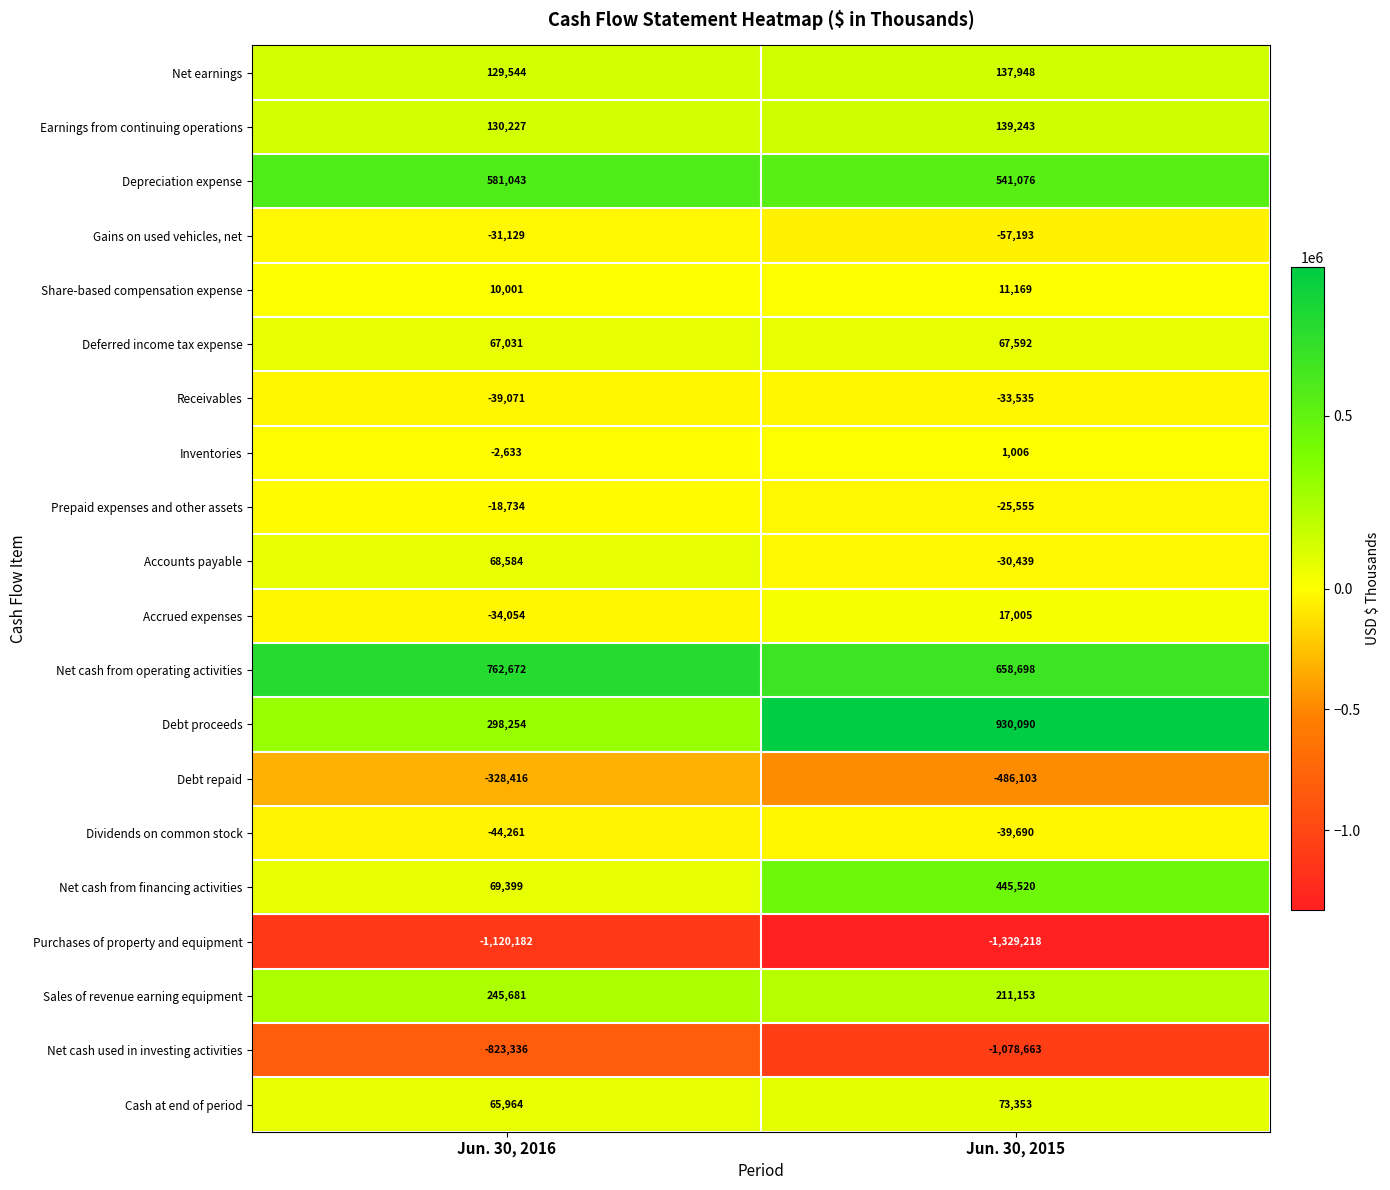

What is the total value across all series at Jun. 30, 2016?

-13416